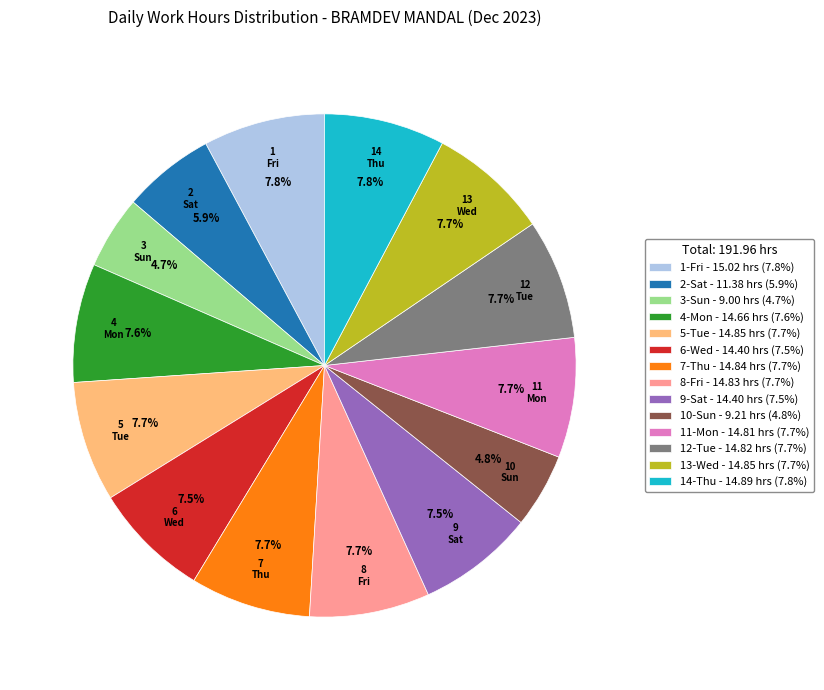

Is the sum of 13-Wed and 8-Fri greater than half?

No